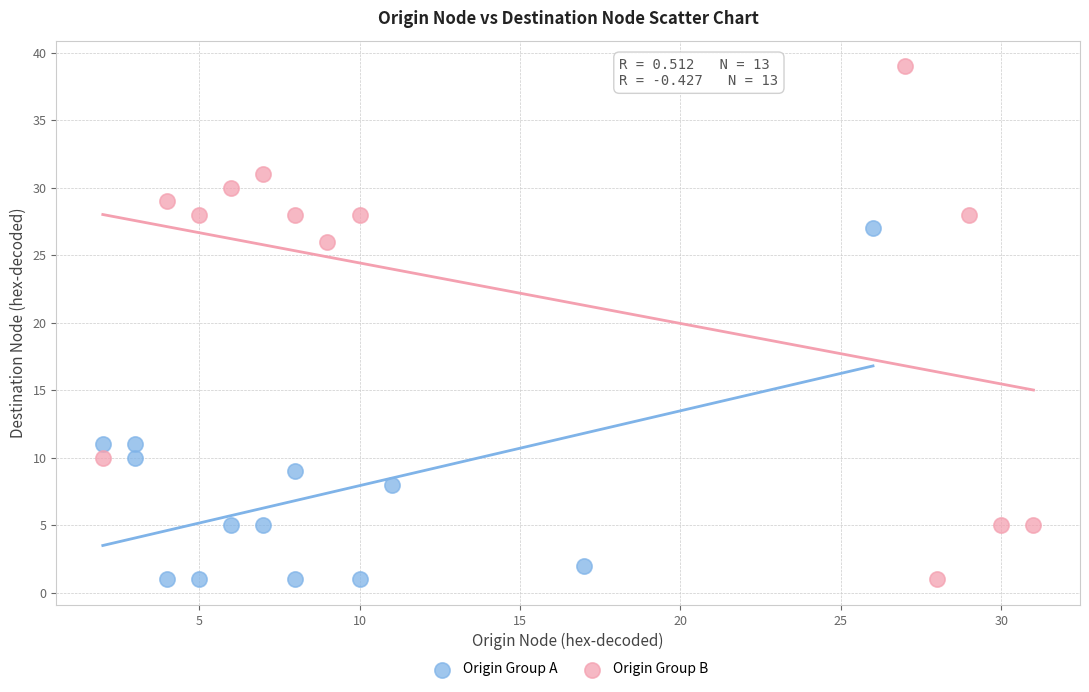

Which series reaches the maximum Y coordinate?

Origin Group B